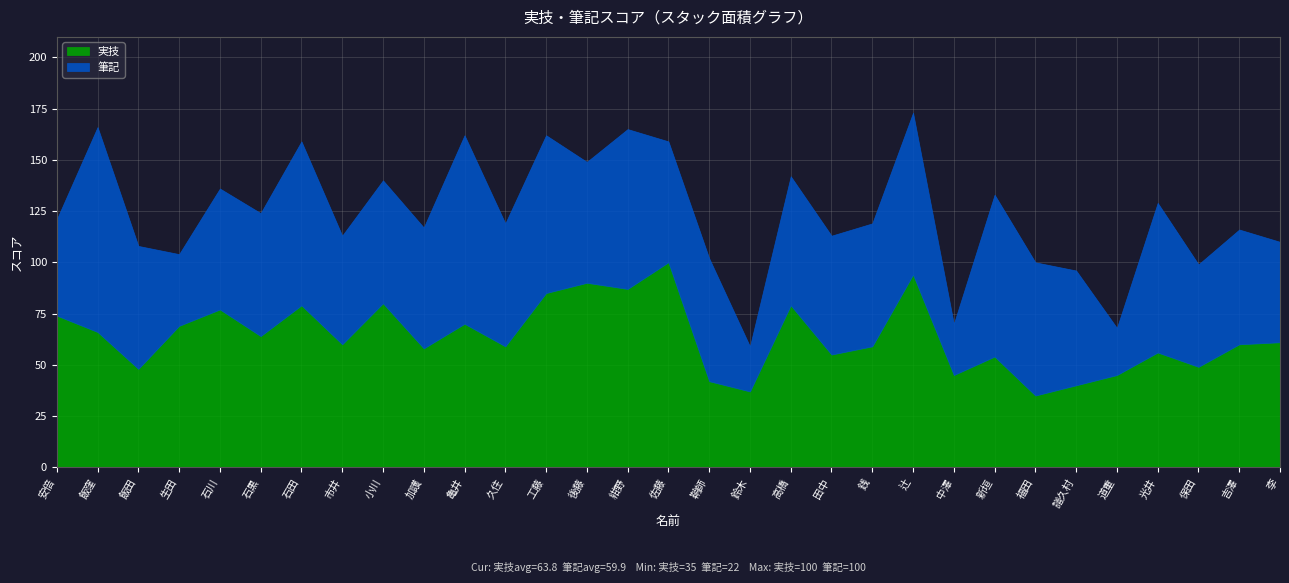

At which label does 実技 reach its minimum?

福田